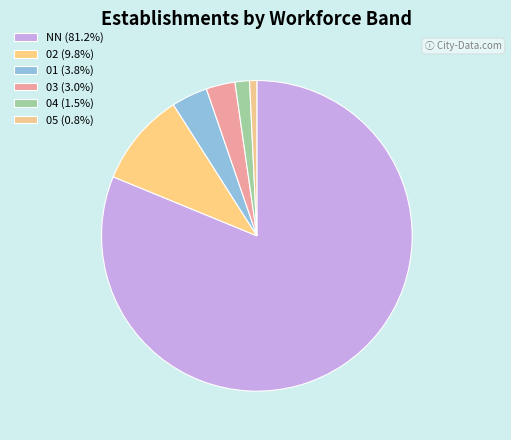

Does 05 account for over 50% of the chart?

No